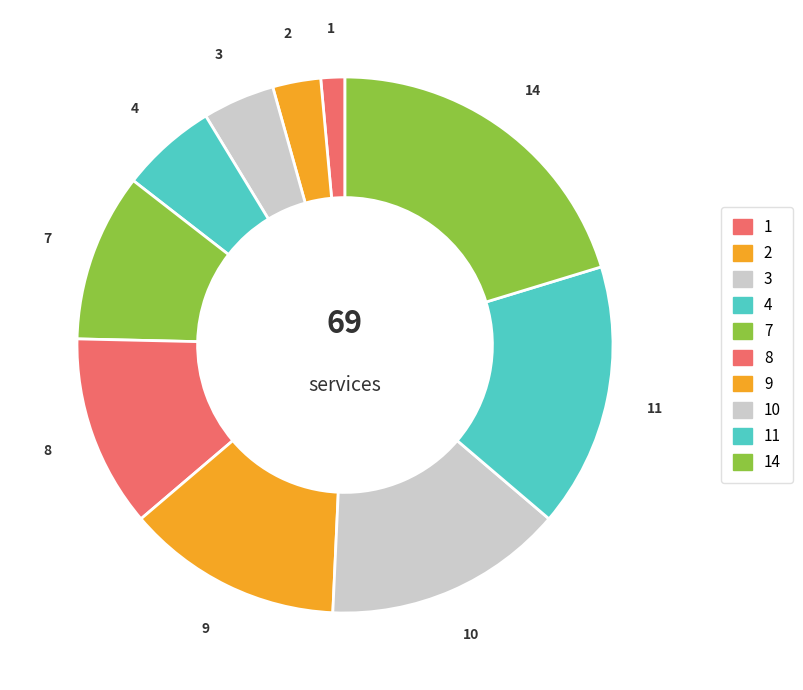

How many segments does this pie chart have?

10